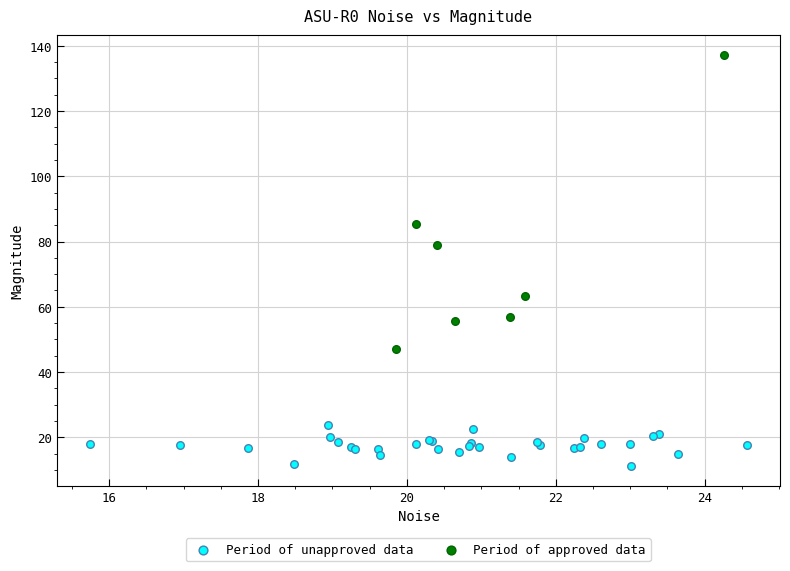

Which series reaches the maximum Y coordinate?

Period of approved data